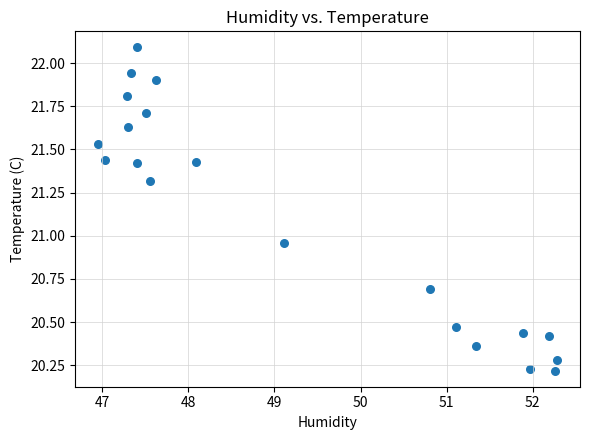

What is the range of Y values (max minus min)?

1.9